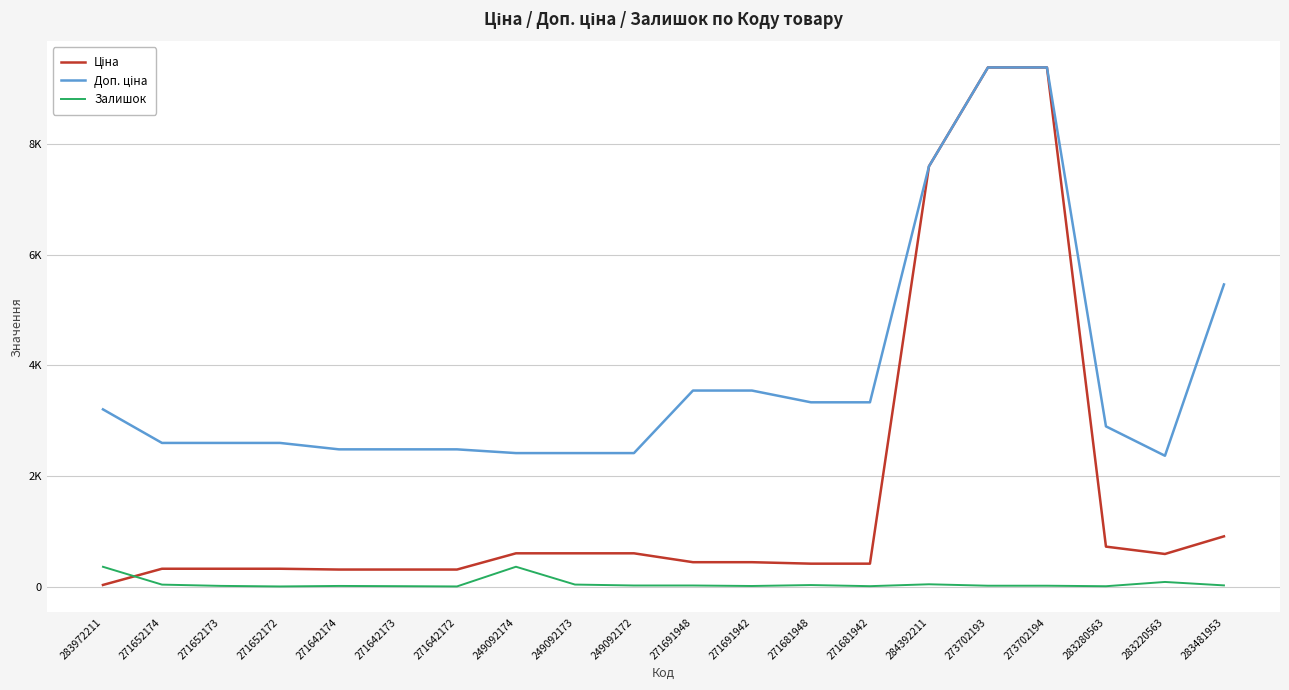

What is the difference between the maximum and second lowest values in the Доп. ціна series?

6969.1